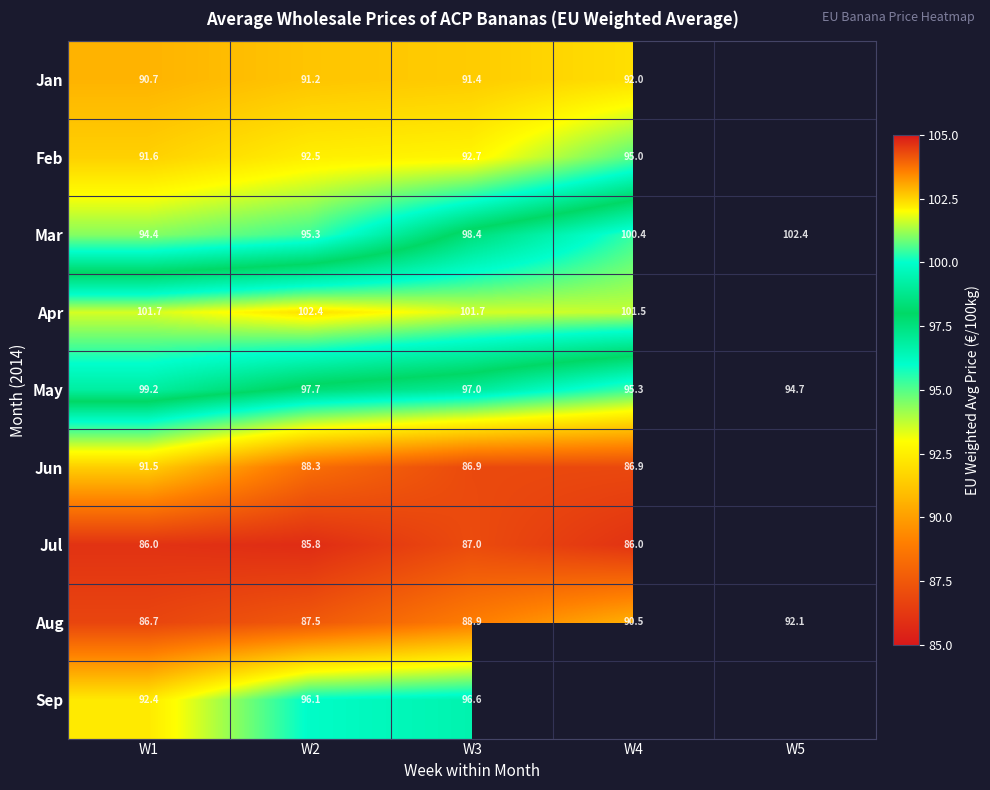

Is the value of Jan at W1 greater than the value of Jul at W3?

Yes